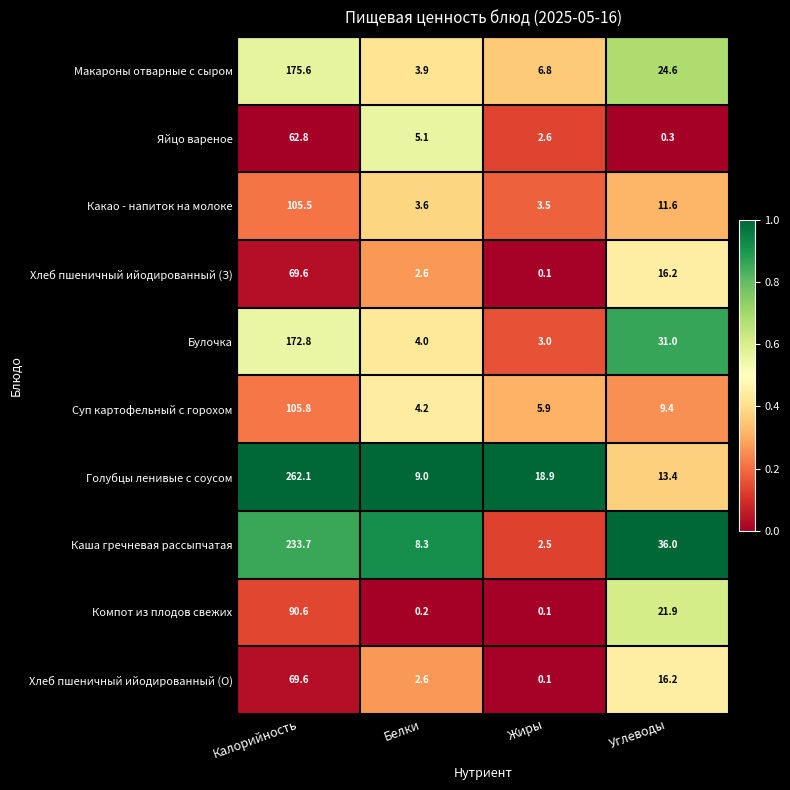

What is the sum of the Голубцы ленивые с соусом values at Углеводы and Калорийность?

275.5